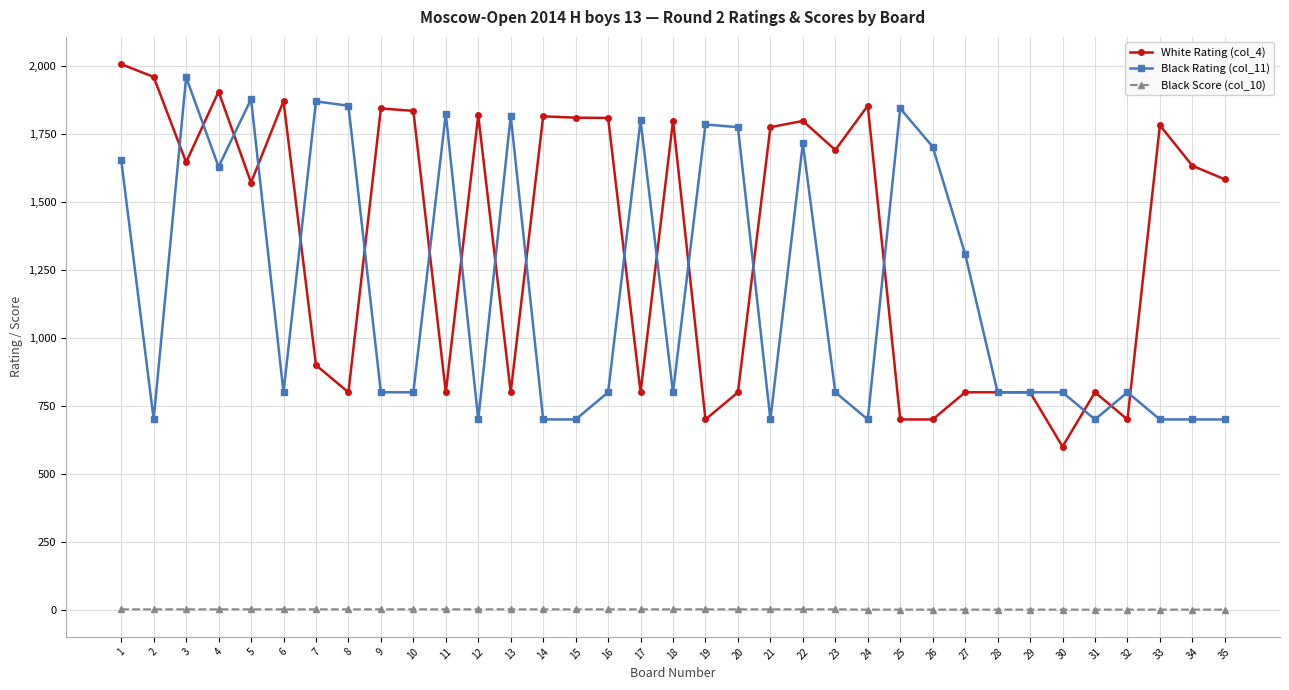

Is the value of Black Rating (col_11) at 26 greater than the value of Black Score (col_10) at 14?

Yes